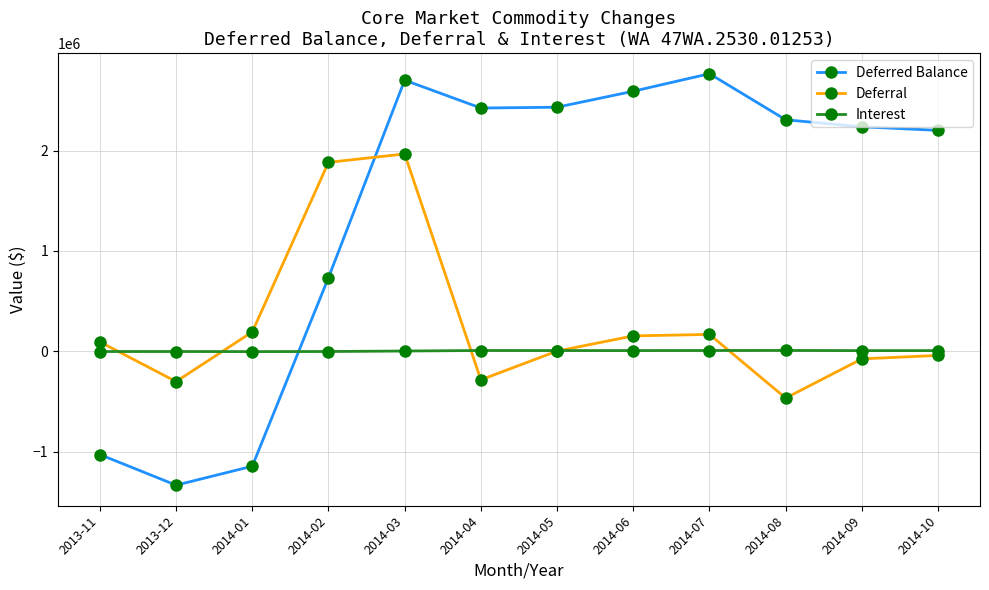

Which series has the largest total across all categories?

Deferred Balance